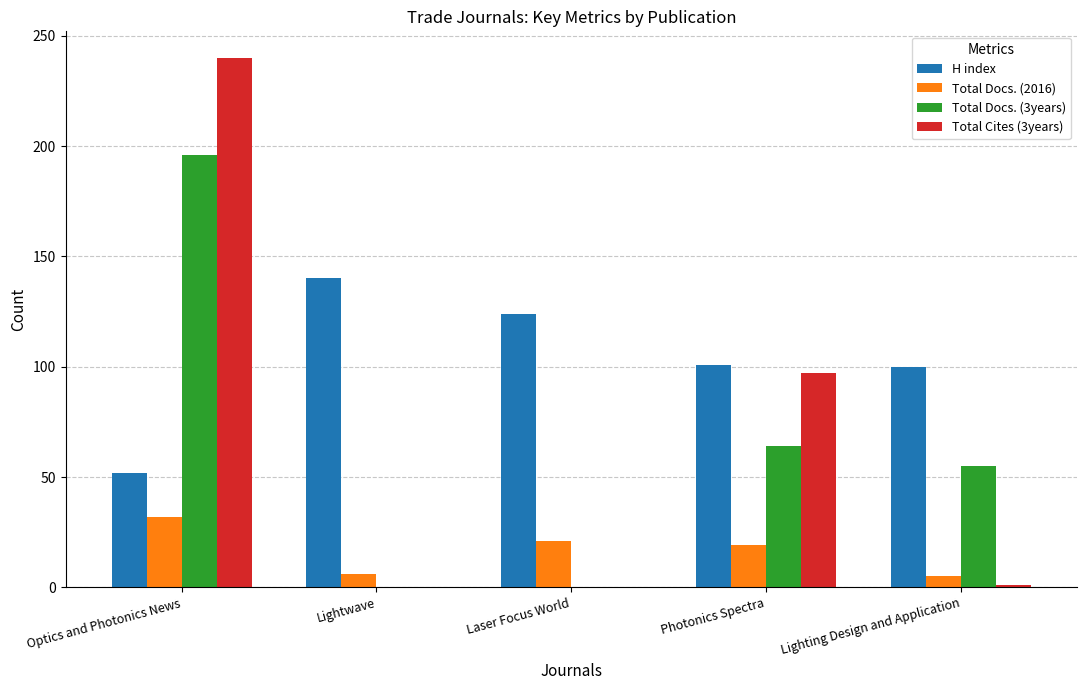

What is the average value of the H index series?

103